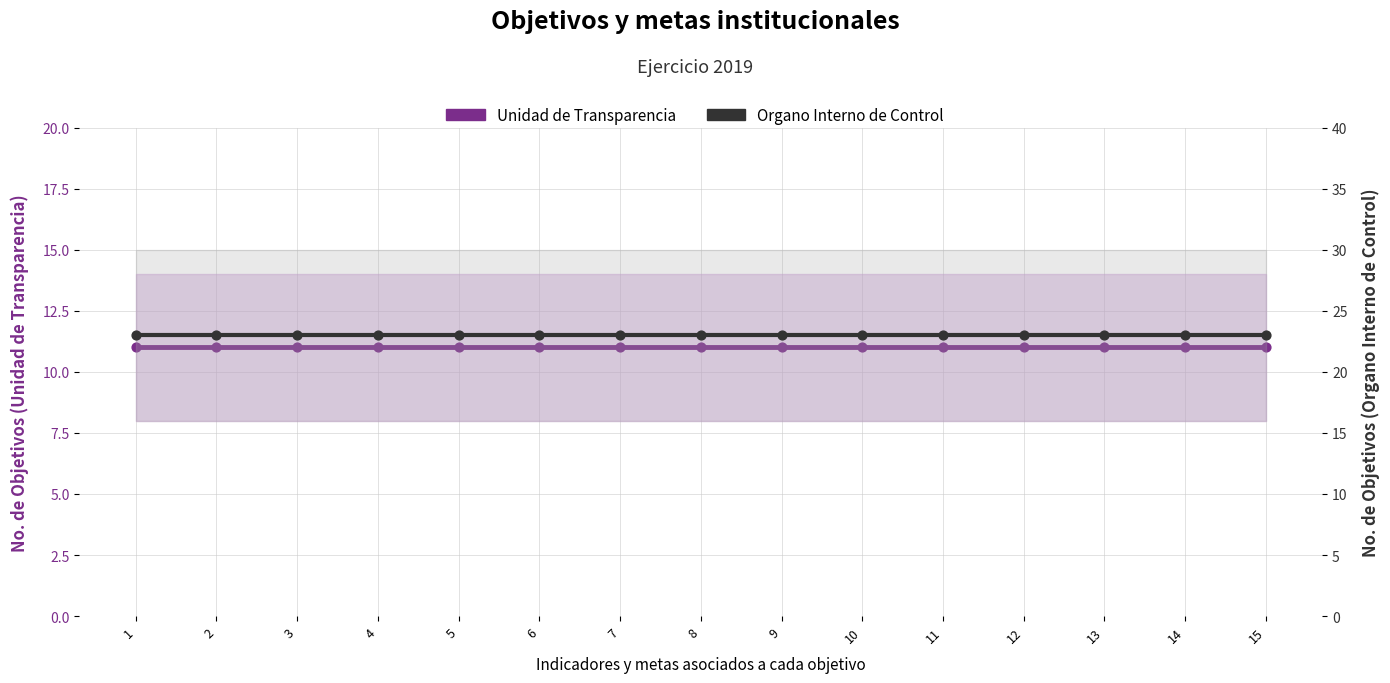

What are all the series names shown in the legend?

Unidad de Transparencia, Organo Interno de Control